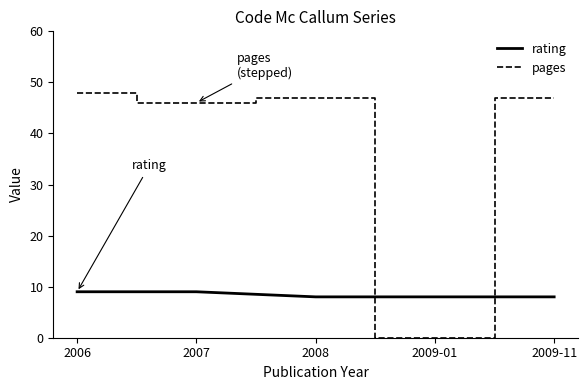

Which series has the largest range (max minus min)?

pages